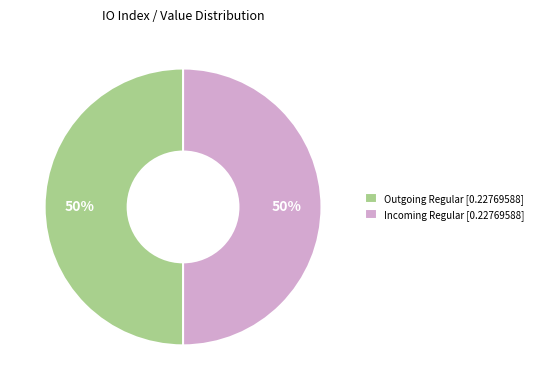

What percentage is the Incoming Regular [0.22769588] slice, to the nearest percent?

50%